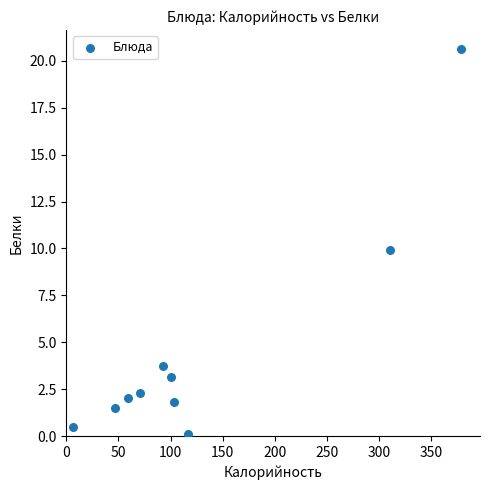

What is the average X value?

128.5